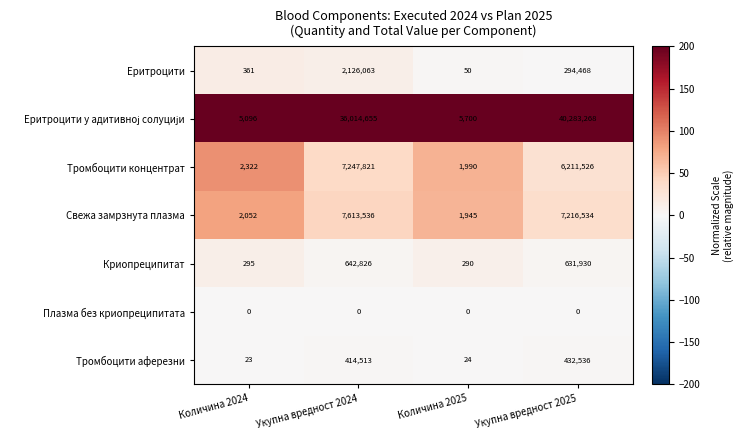

At how many categories does at least one series exceed 73?

4